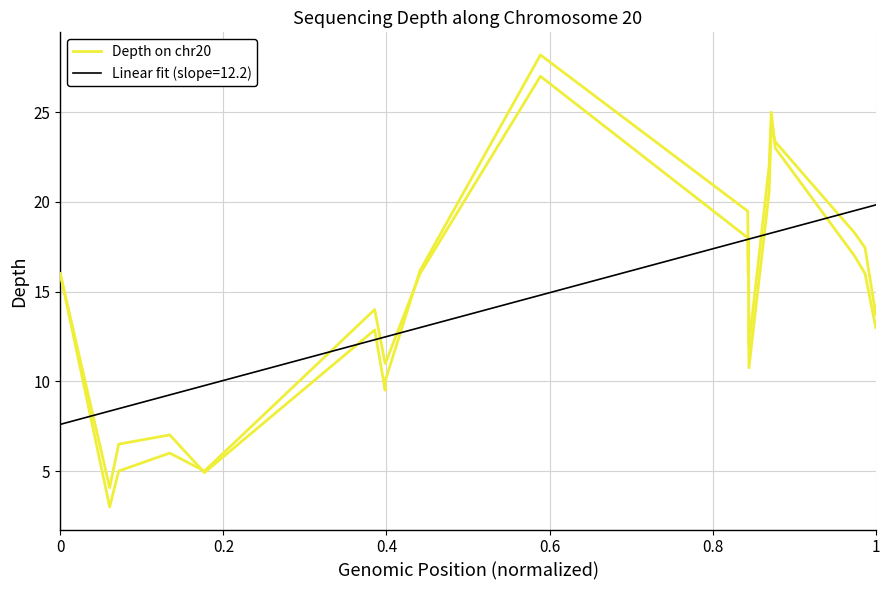

The chart shows a value of 3 at 0.4. True or false?

False